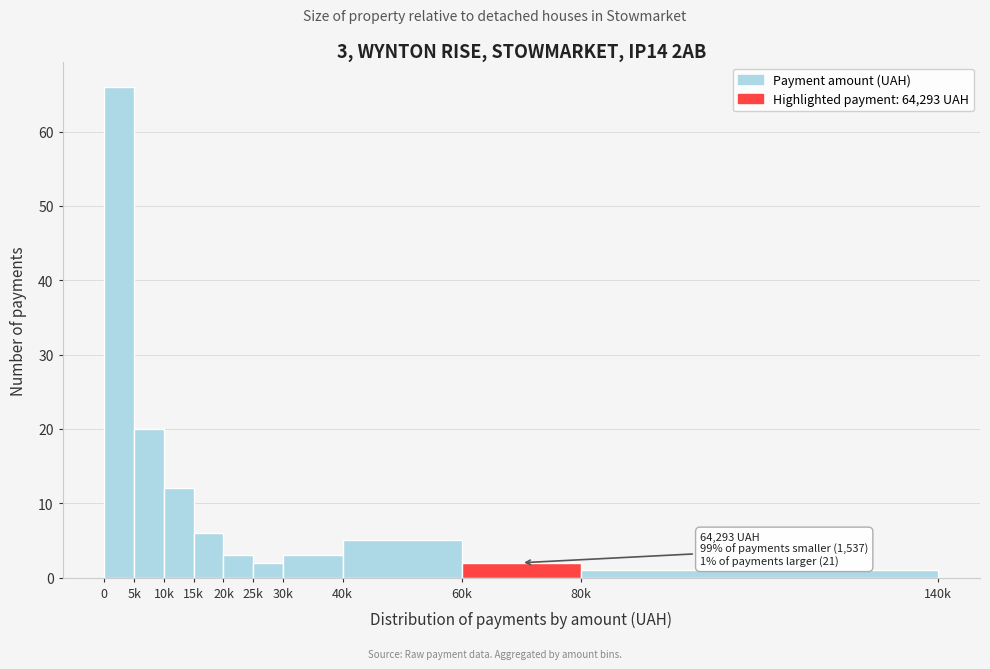

Reading left to right, extract all data points from this chart.

0=66	5k=20	10k=12	15k=6	20k=3	25k=2	30k=3	40k=5	60k=2	80k=1